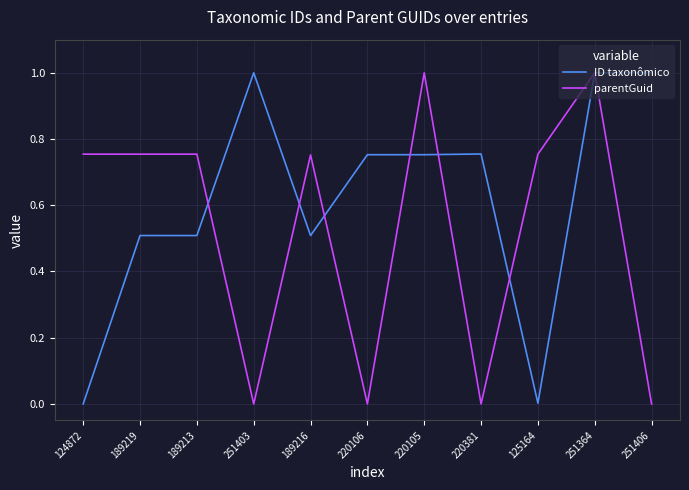

Does the chart have visible grid lines?

Yes